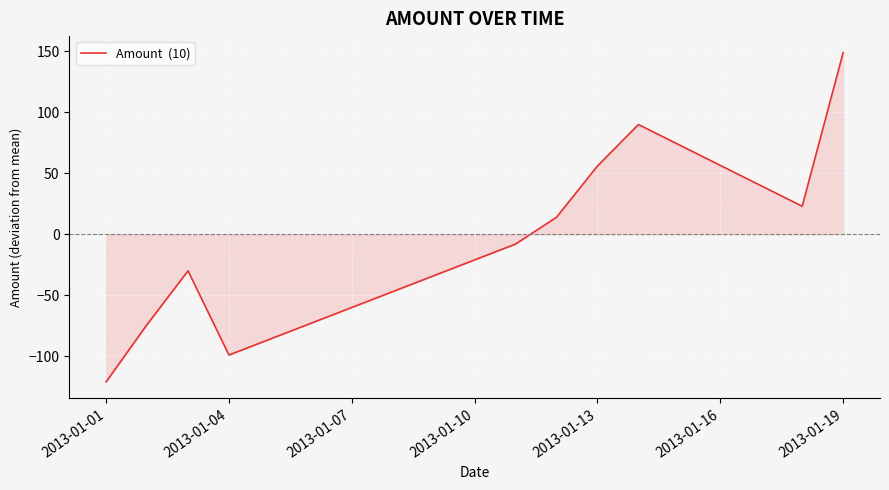

What is the greatest value displayed?

149